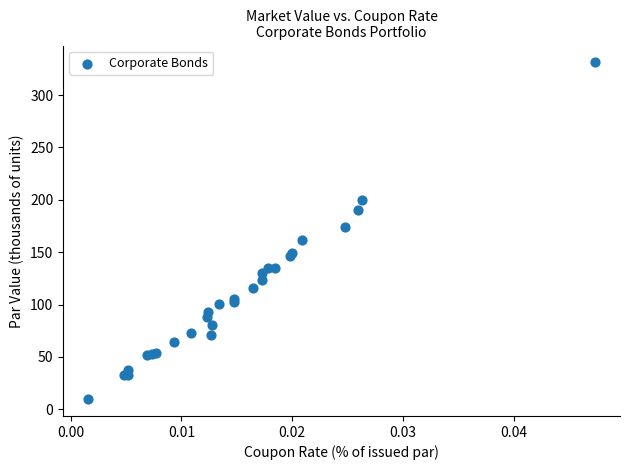

What Y value in the scatter plot is closest to 170?

174.0